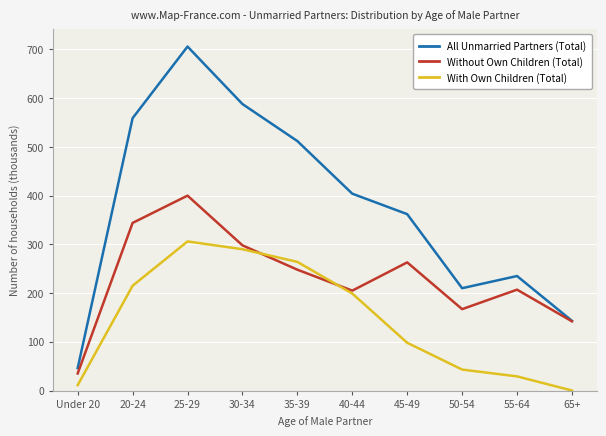

At which category is the sum across all series the highest?

25-29